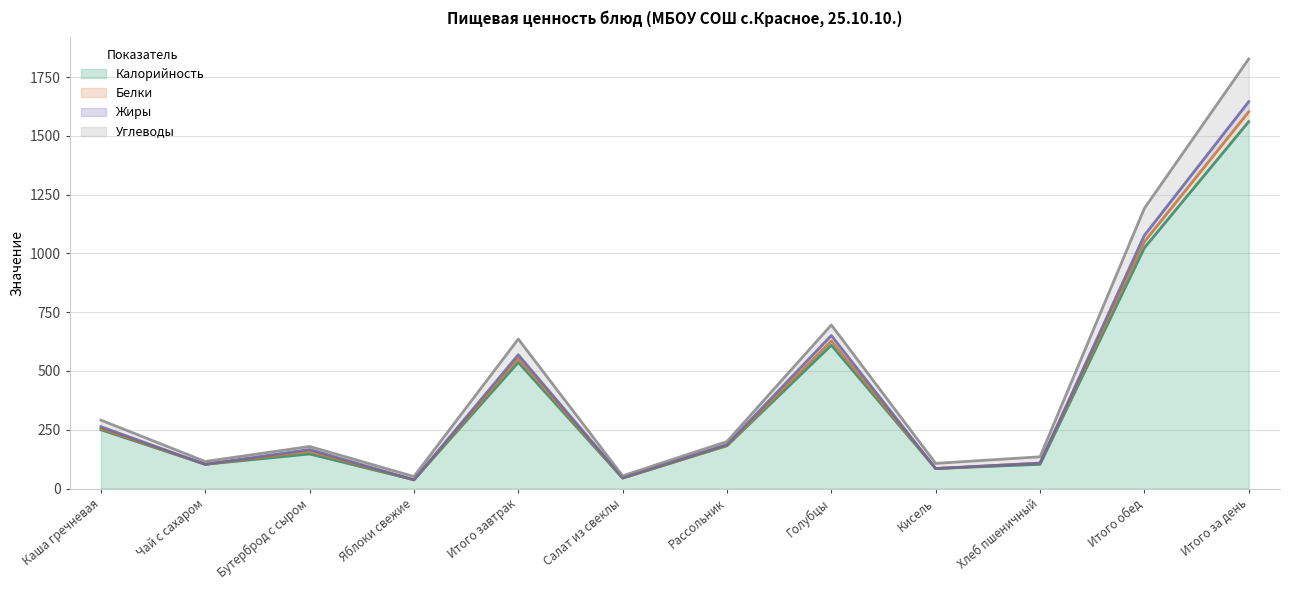

The Жиры series shows 263 at Каша гречневая. True or false?

True